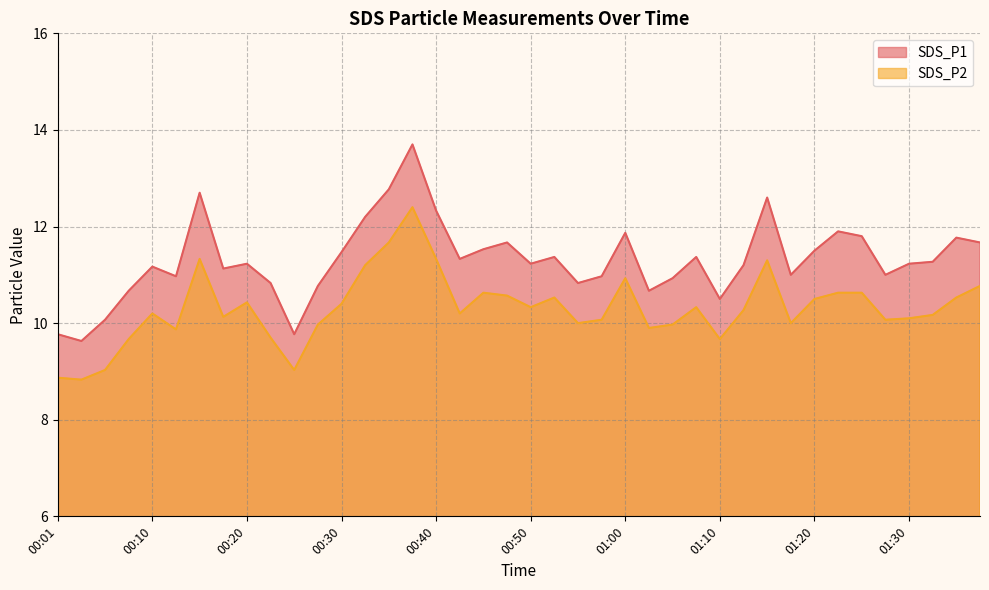

How many data points in SDS_P1 are above 11?

25